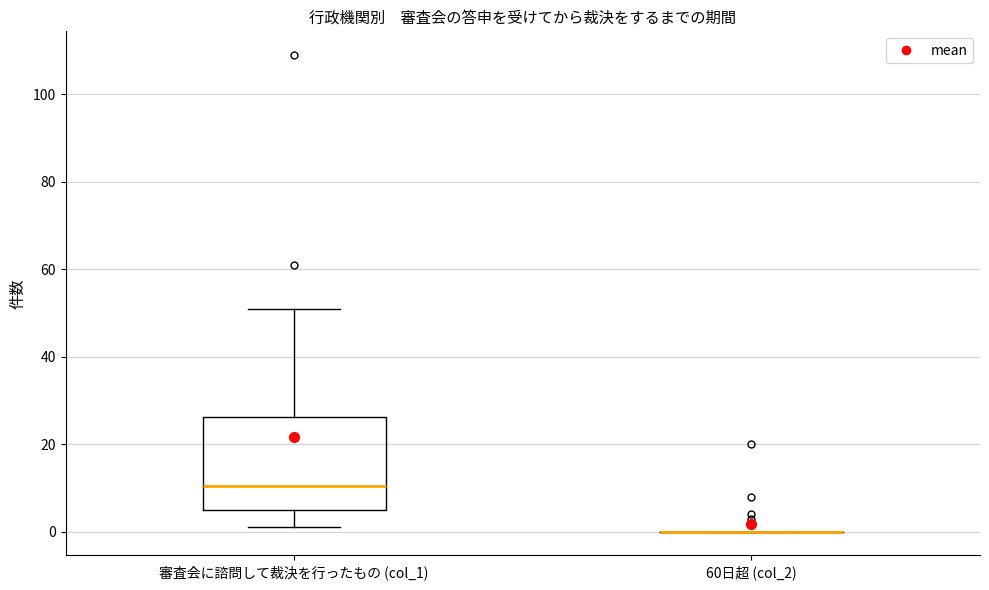

Reading left to right, transcribe this box plot: for each box, give where its median line is, the range the box spans, and where its two whiskers end, as read against the y-axis. The values are not printed on the chart, so give them approximately, as read against the axis.

審査会に諮問して裁決を行ったもの (col_1): median 10, box 6 to 26, whiskers 2 to 52
60日超 (col_2): box collapsed to a line at 0, whiskers 0 to 0